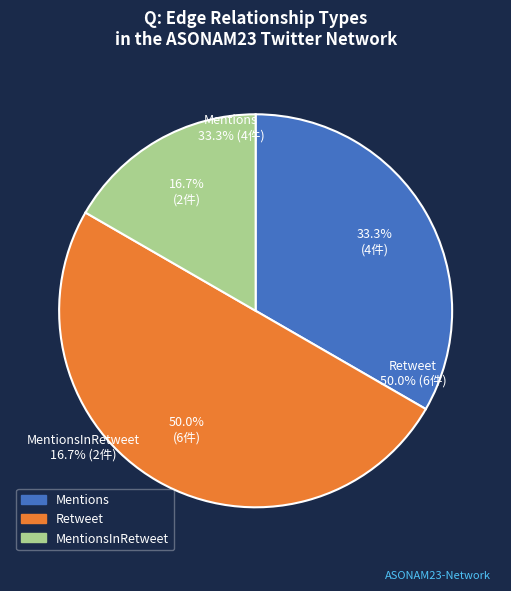

Between Retweet and Mentions, which is larger?

Retweet